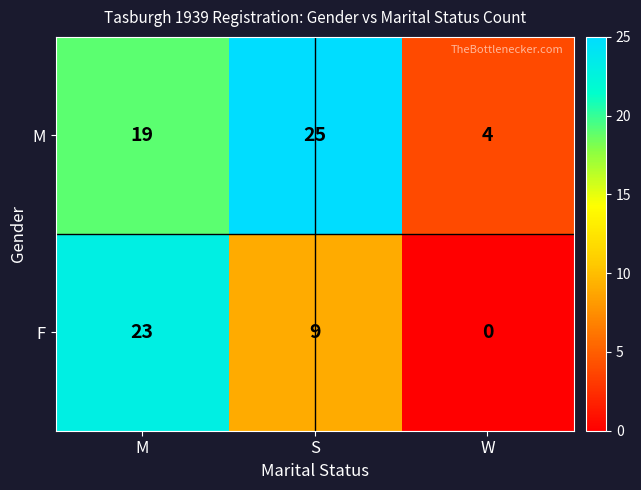

Which series has the largest total across all categories?

M